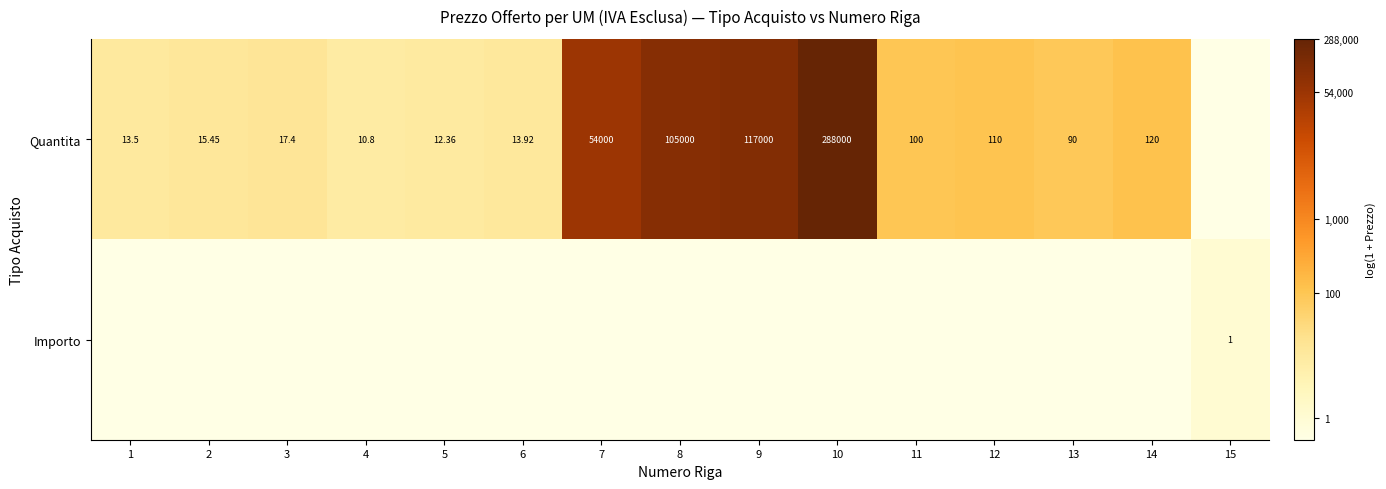

Is it true that Importo equals 0.0 at 13?

True